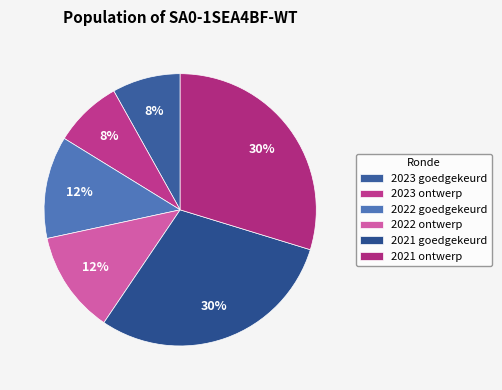

Count the number of slices in the pie.

6